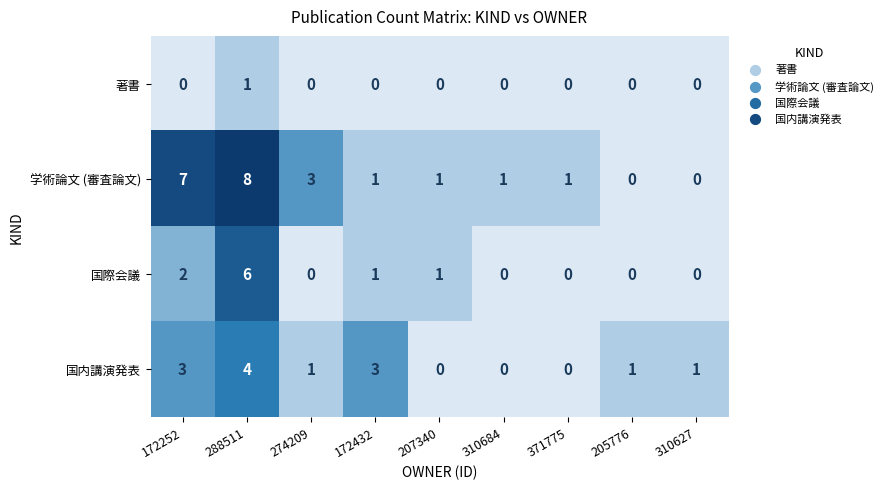

How many data points in 学術論文 (審査論文) are less than 1?

2